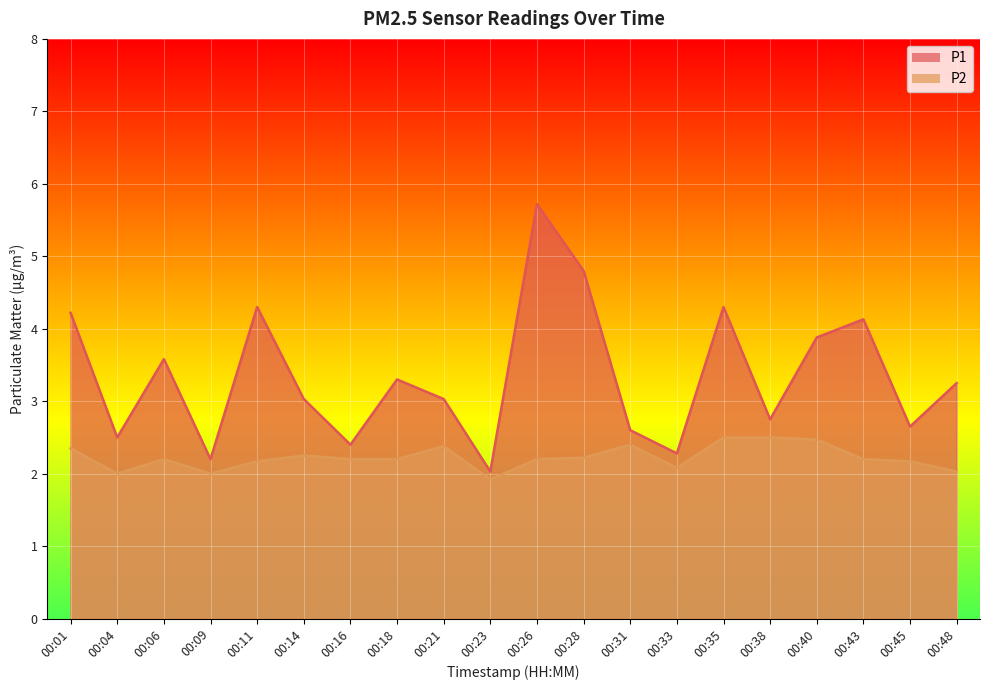

Which category has the highest value in the P1 series?

00:26